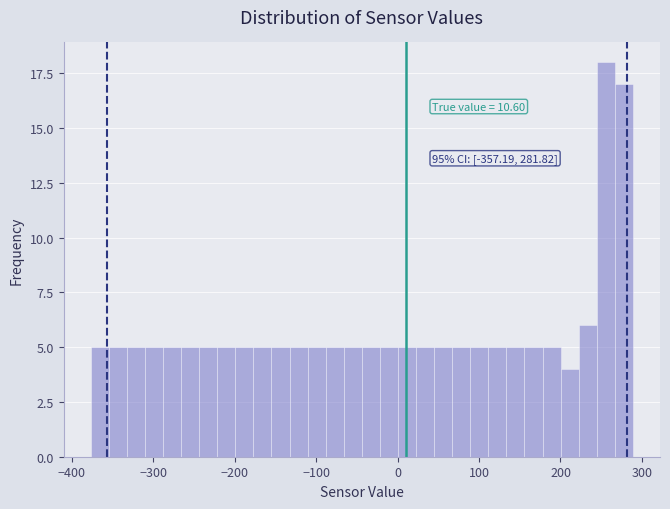

Around what value on the x-axis is the tallest bar? Give the approximate position of its centre, as read against the axis.

260